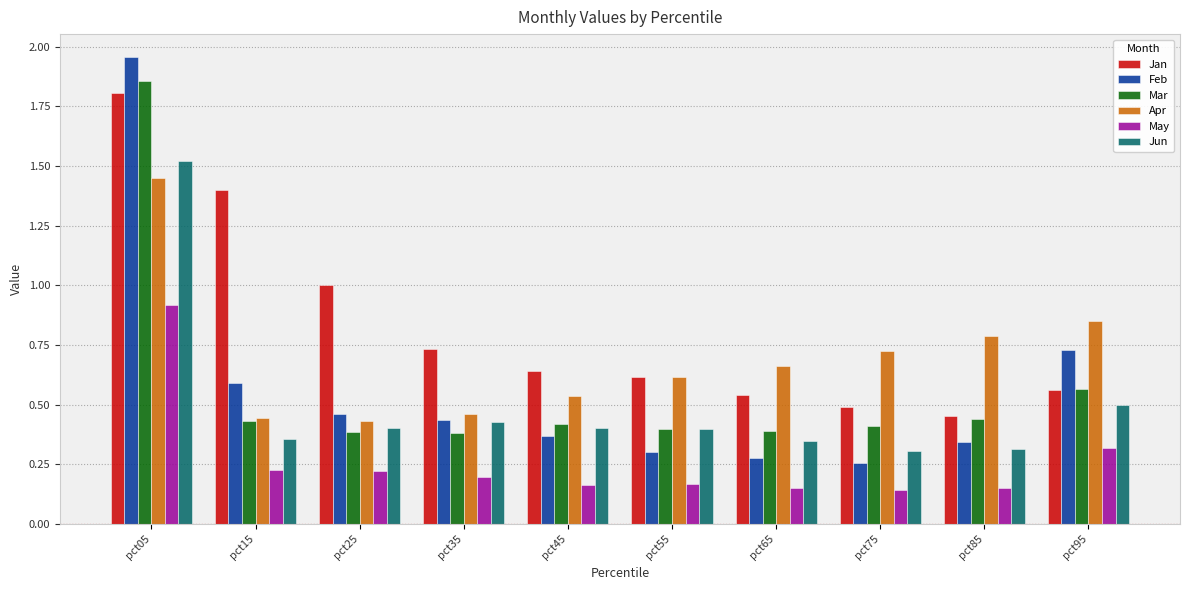

Which series has the widest spread of values?

Feb